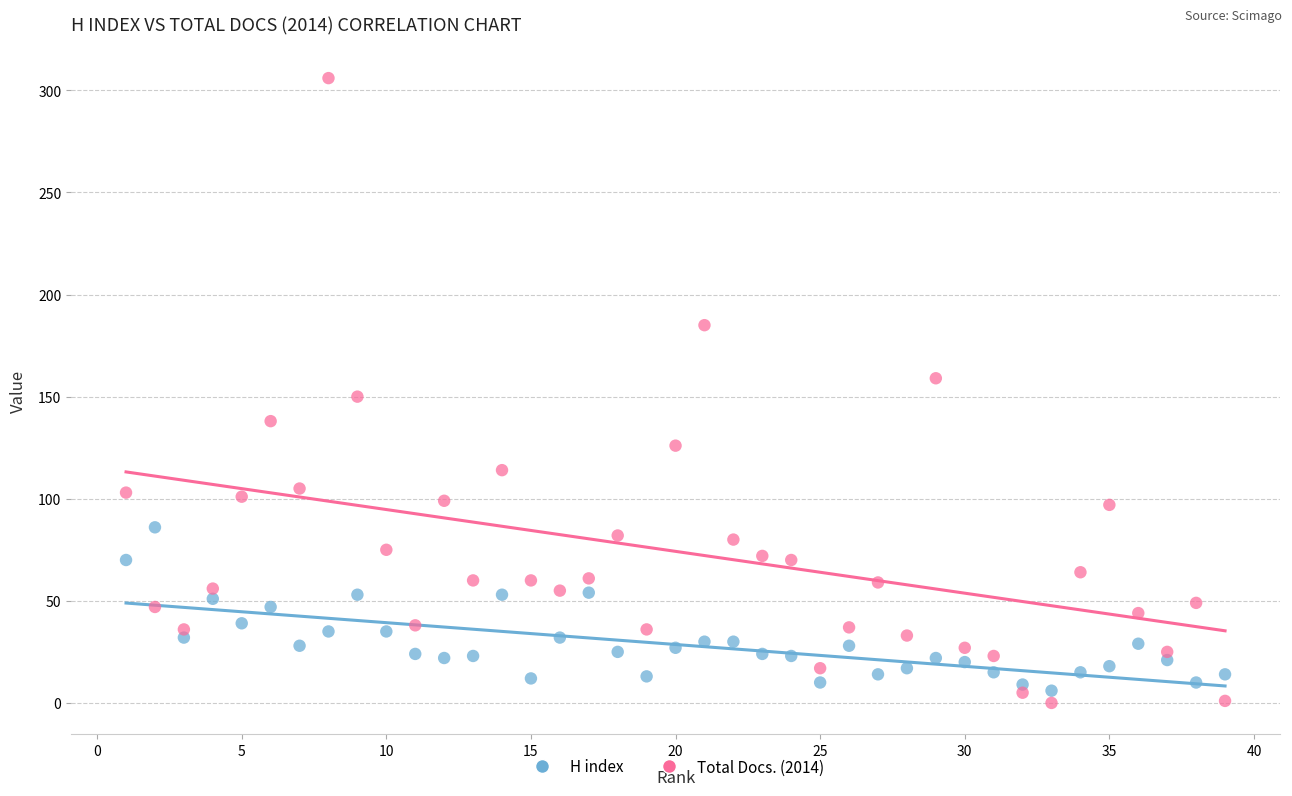

Which series reaches the maximum Y coordinate?

Total Docs. (2014)